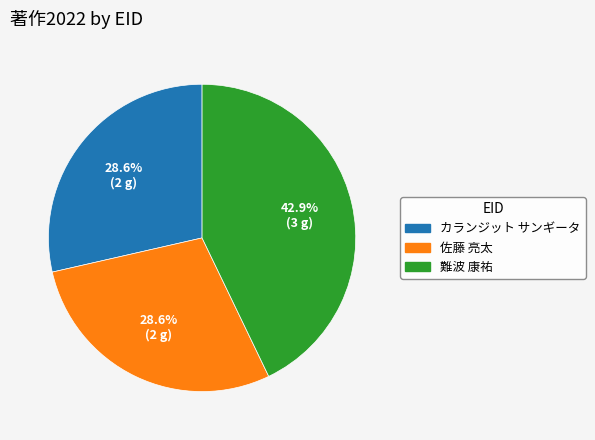

Which category has the biggest portion of the pie?

難波 康祐